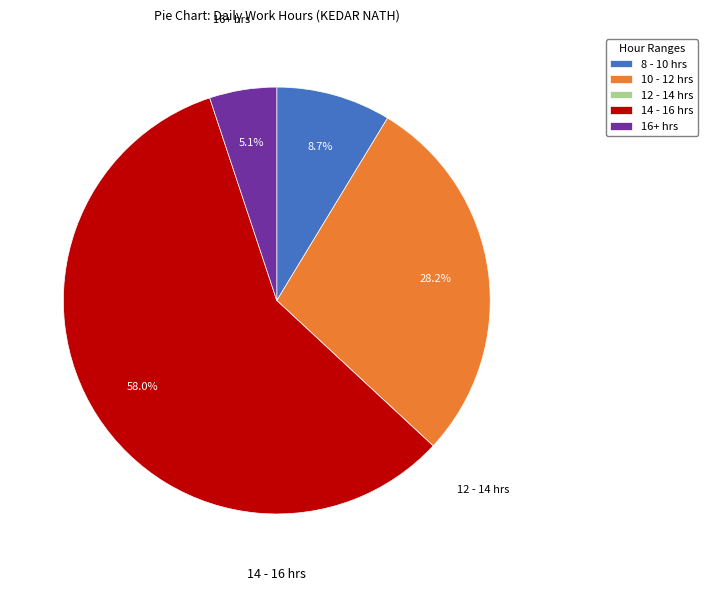

What percentage do 16+ hrs and 8 - 10 hrs together represent?

13.8%